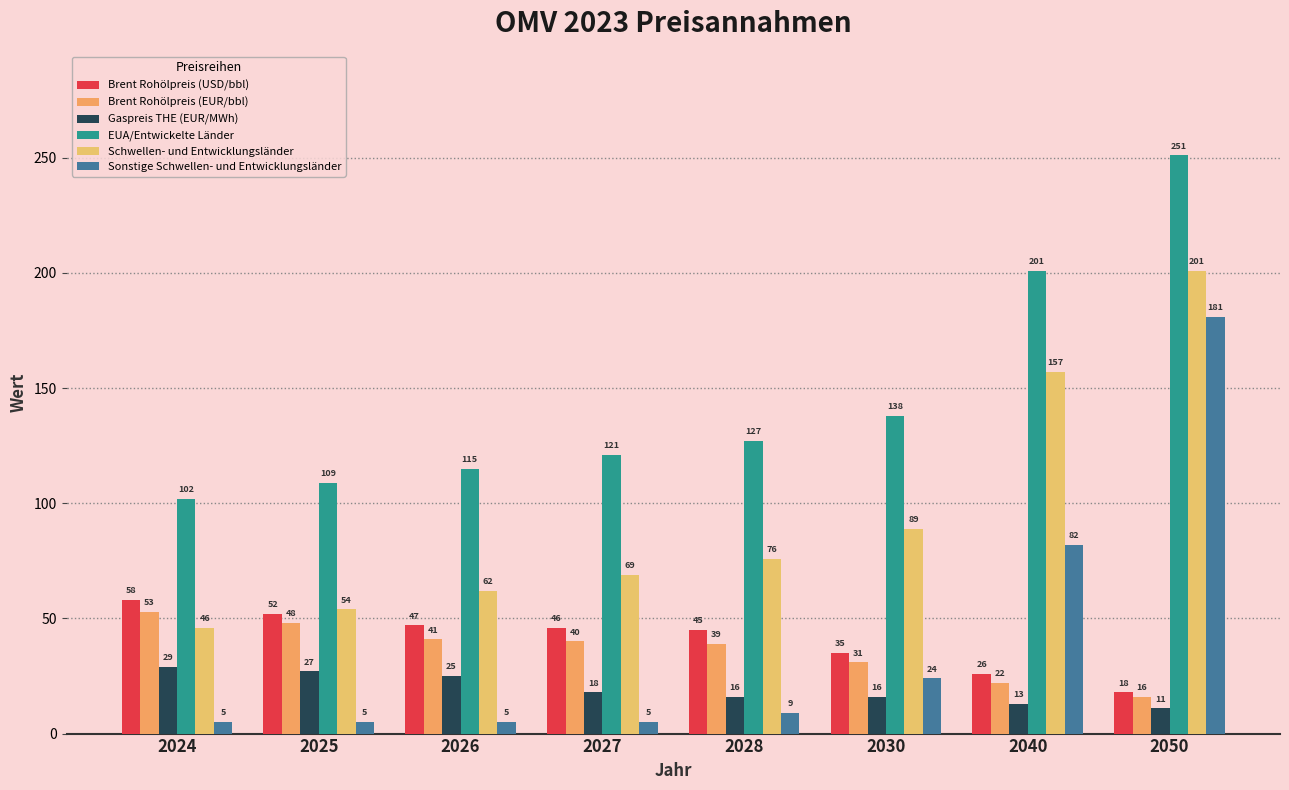

How many distinct data groups are displayed?

6